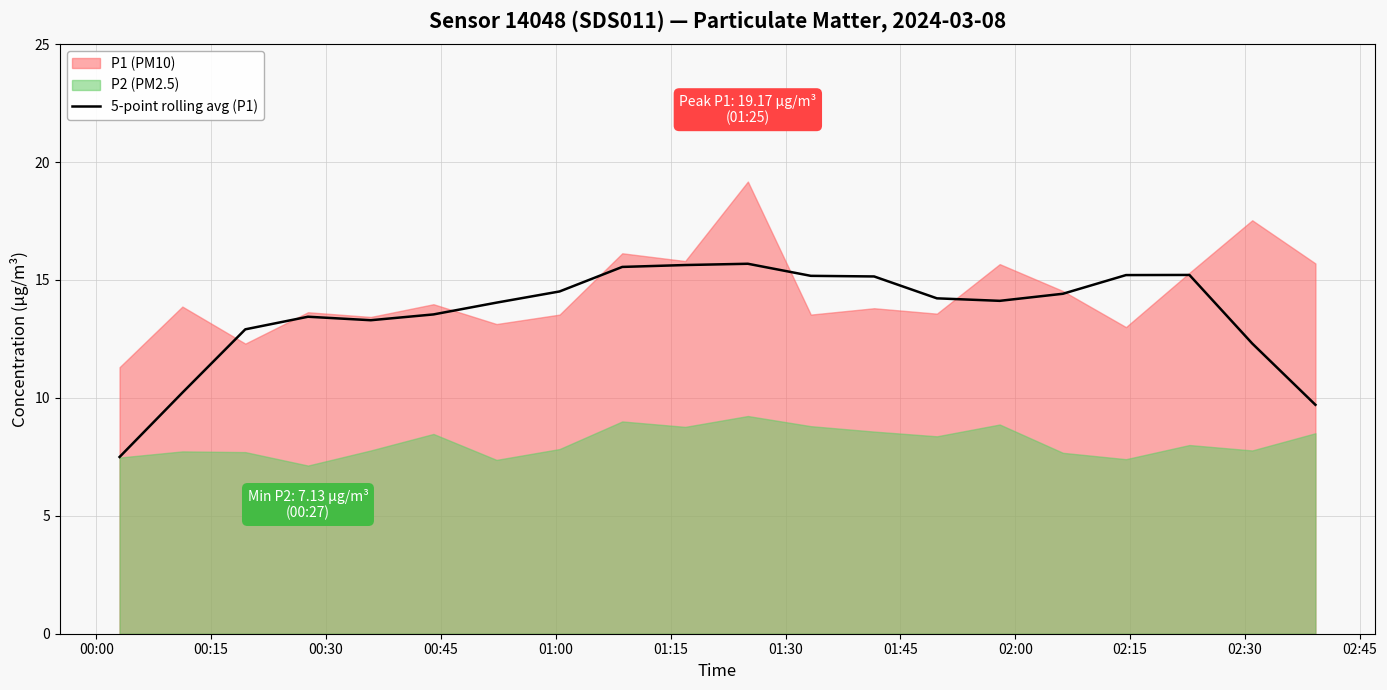

What is the highest value of the 5-point rolling avg (P1) series?

15.7